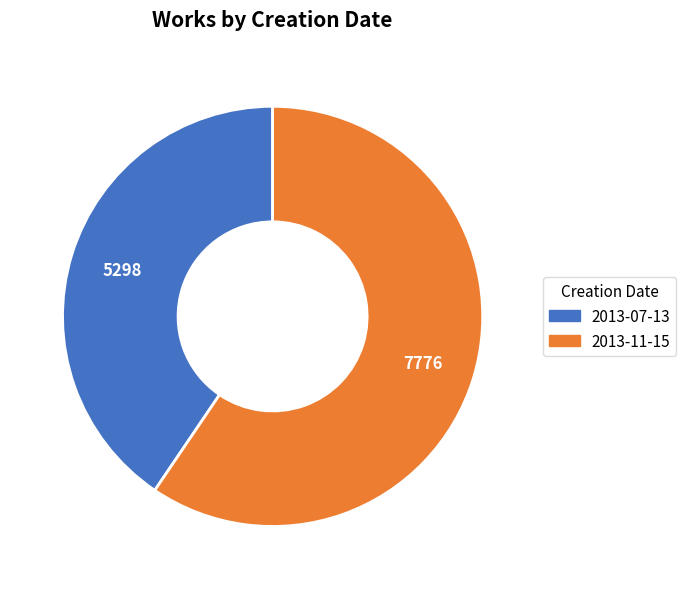

Which slice is the smallest?

2013-07-13